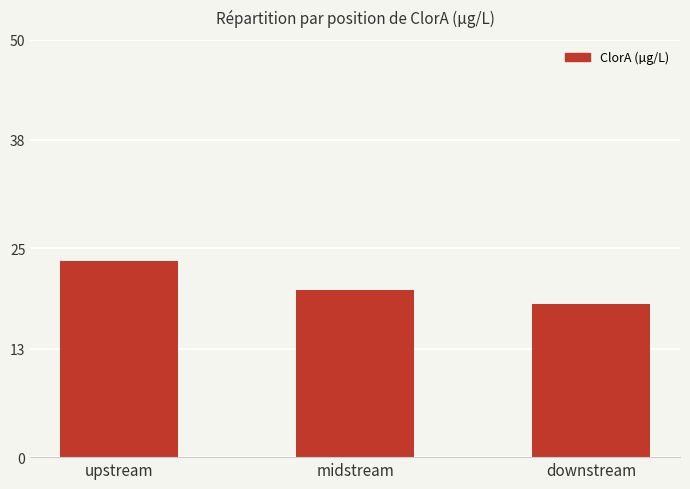

What is the label of the 2nd bar from the left?

midstream